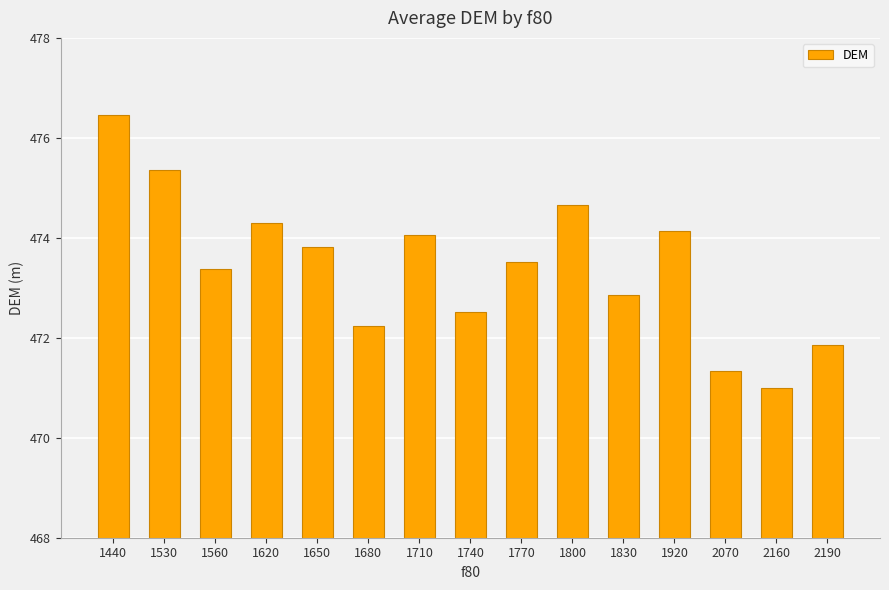

What is the value of the 2nd bar from the left?

475.3